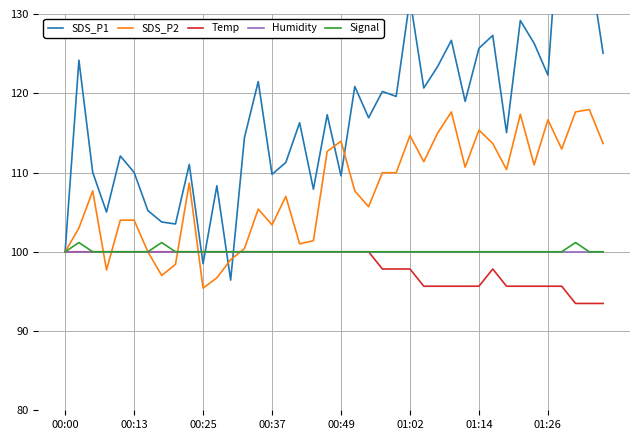

The SDS_P2 series shows 187.9 at 21. True or false?

False